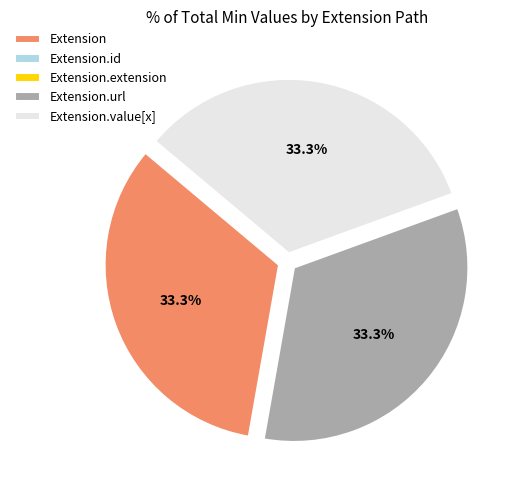

Is there a majority slice in this chart?

No